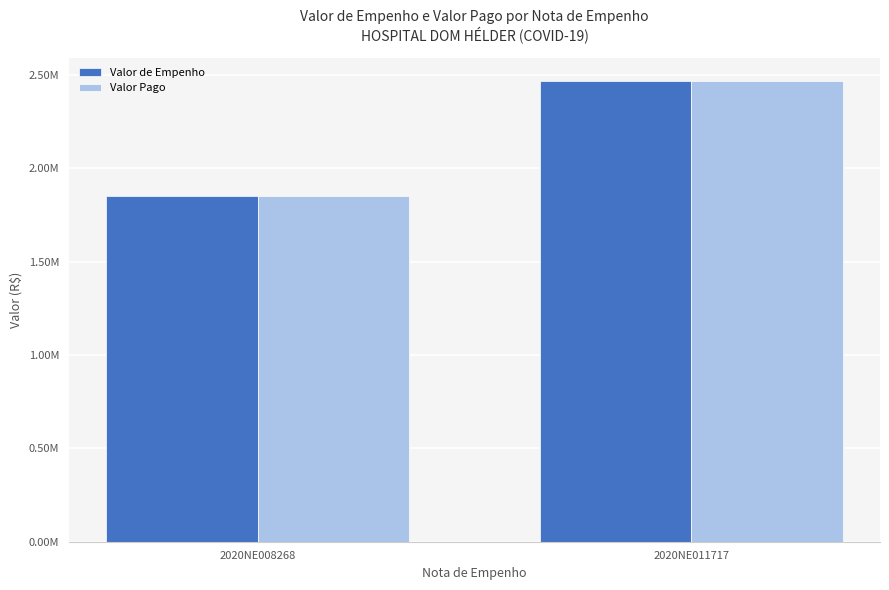

At 2020NE011717, list the series in order from largest to smallest.

Valor de Empenho, Valor Pago